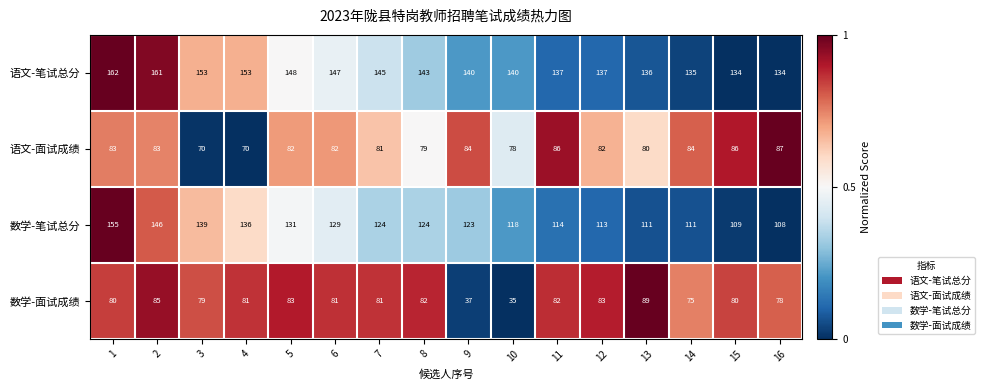

How many categories are shown in the chart?

16